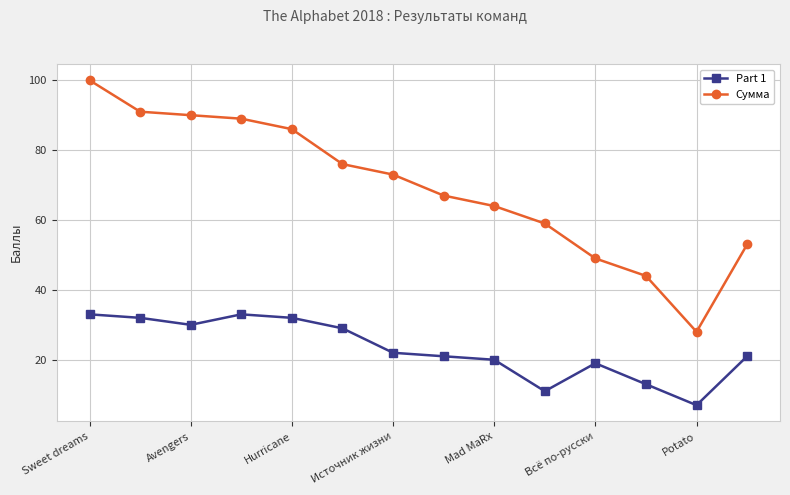

Reading right to left, what are all the values shown in this chart?

Part 1: 21	7	13	19	11	20	21	22	29	32	33	30	32	33
Сумма: 53	28	44	49	59	64	67	73	76	86	89	90	91	100